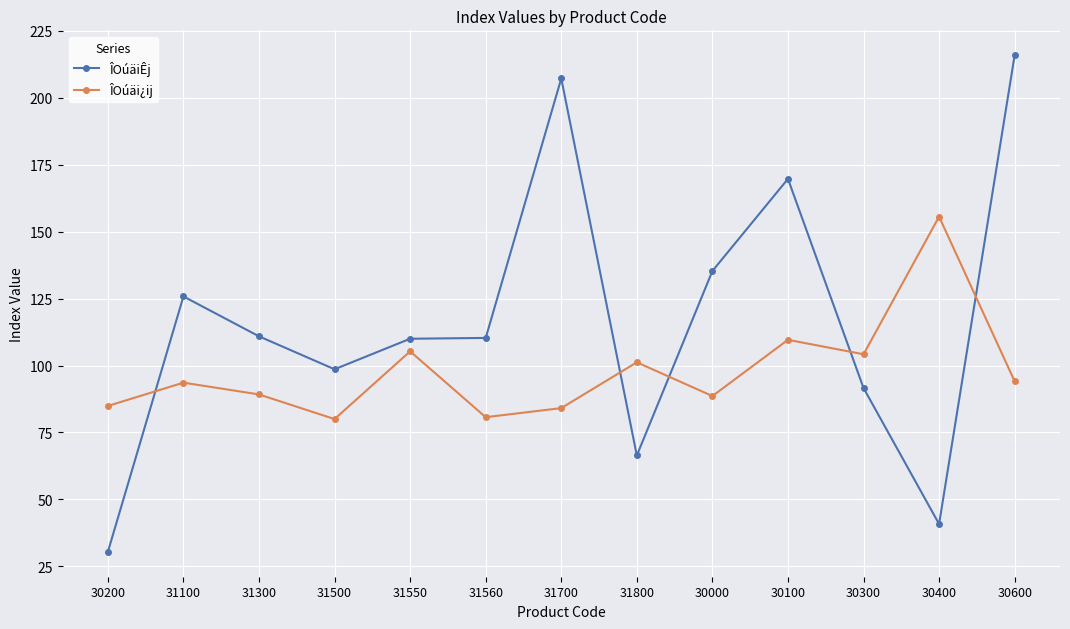

What is the sum of all ÎOúäi¿ij values?

1271.1